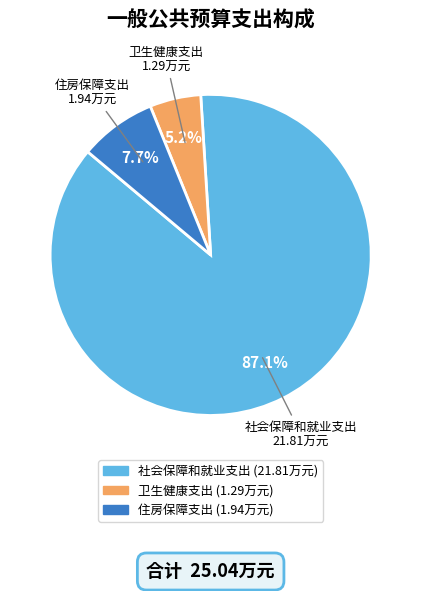

Which has a higher value, 社会保障和就业支出 or 住房保障支出?

社会保障和就业支出